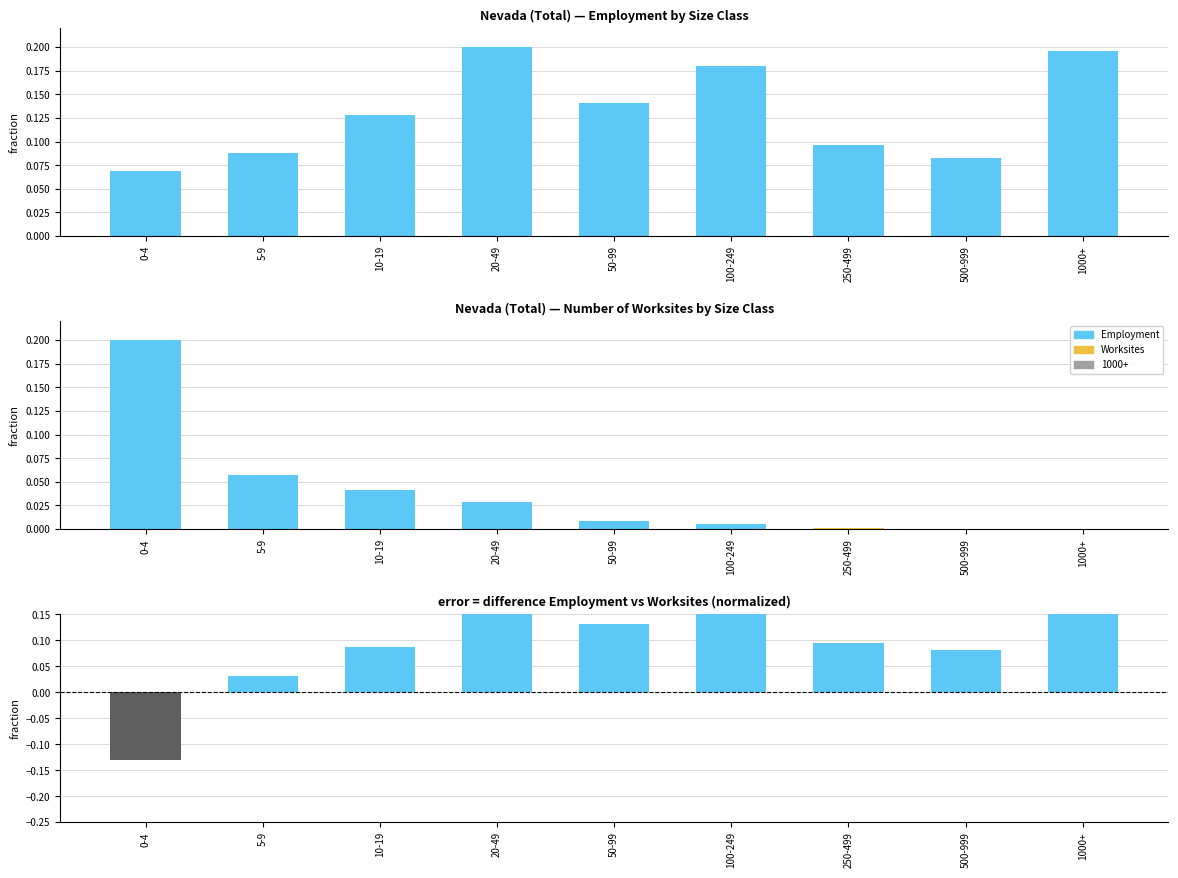

Does the chart contain any negative values?

Yes